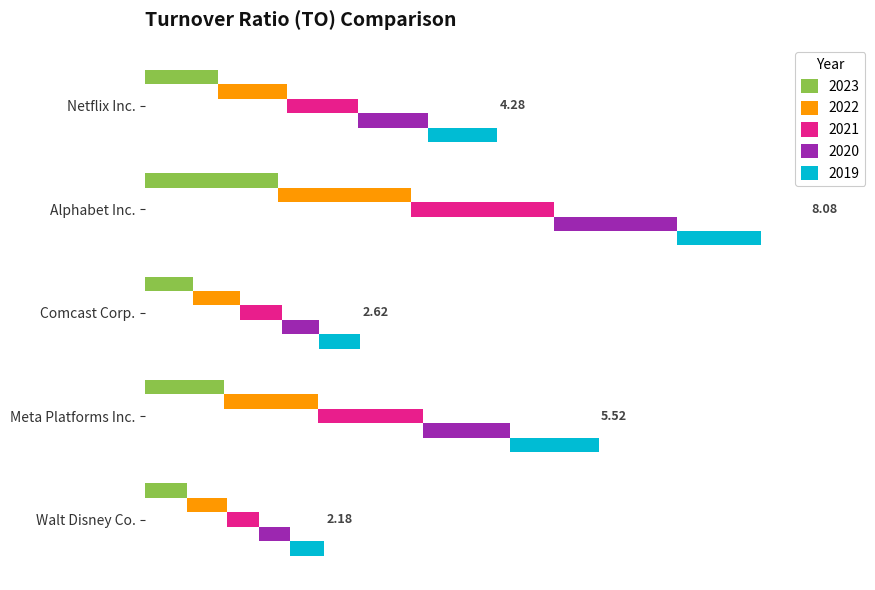

At which label is 2021 closest to 1?

Netflix Inc.